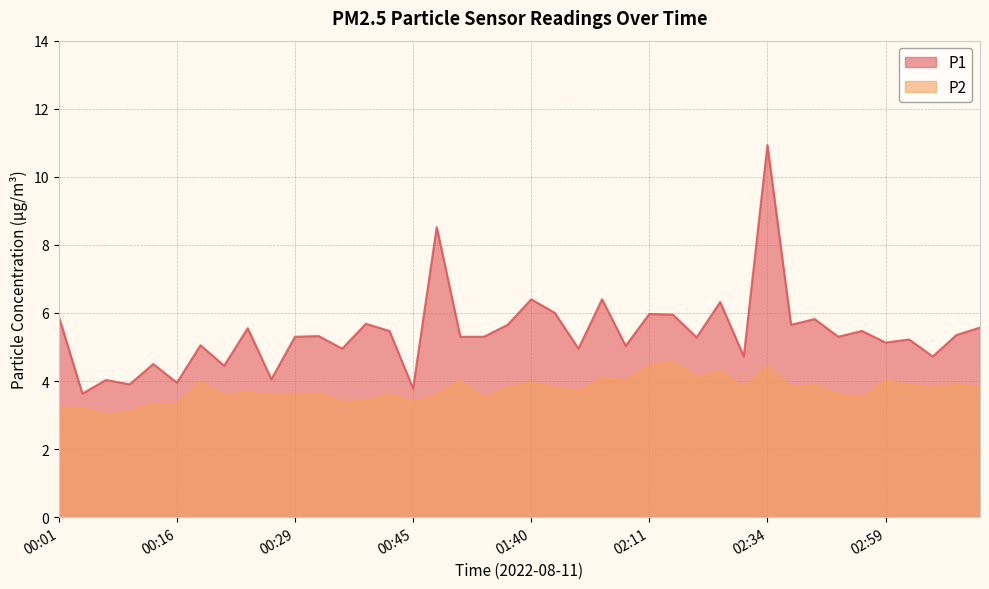

Which series has the largest range (max minus min)?

P1